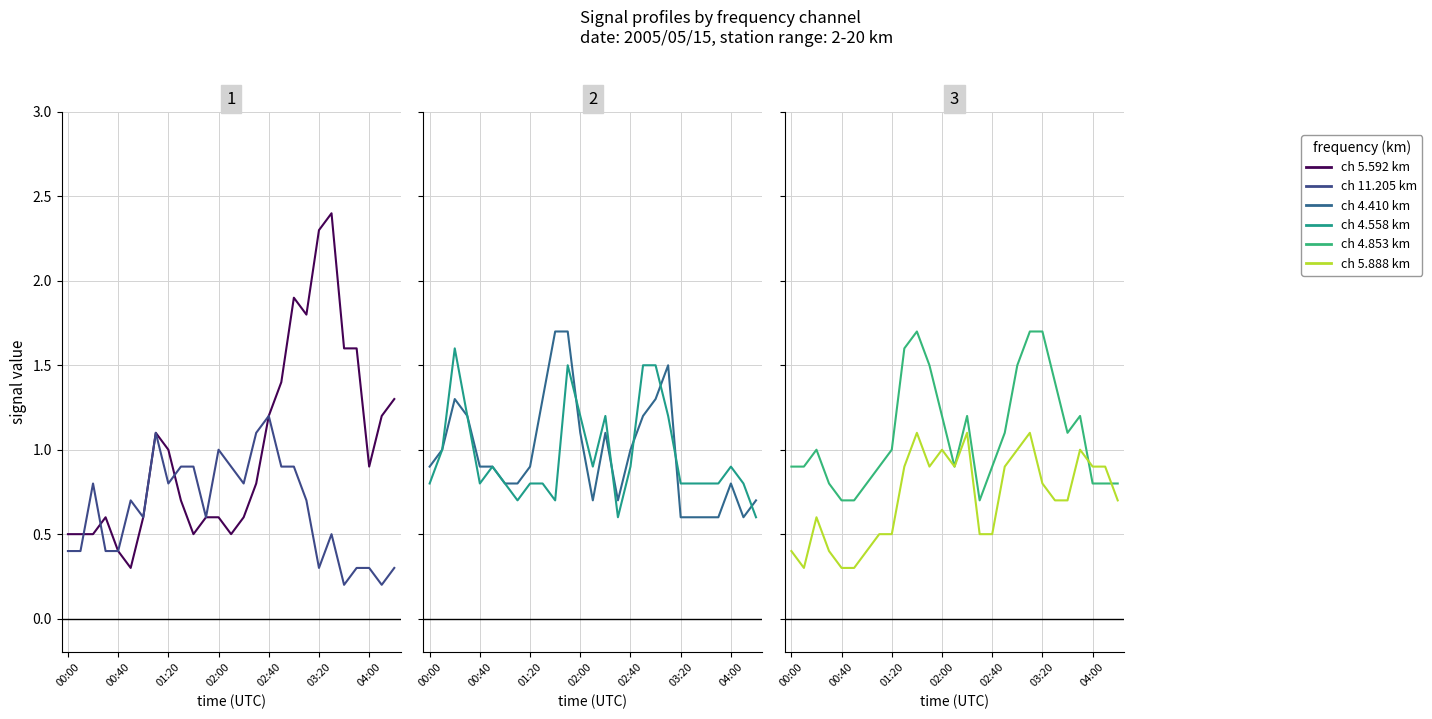

Between which two adjacent categories do ch 4.853 and ch 4.558 first intersect?

00:00 and 00:40